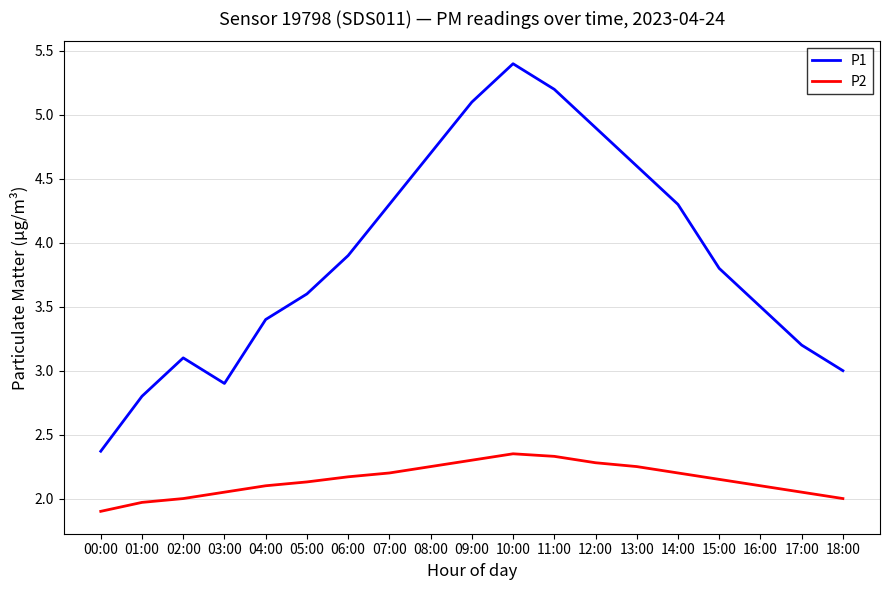

Which category has the lowest value in the P1 series?

00:00